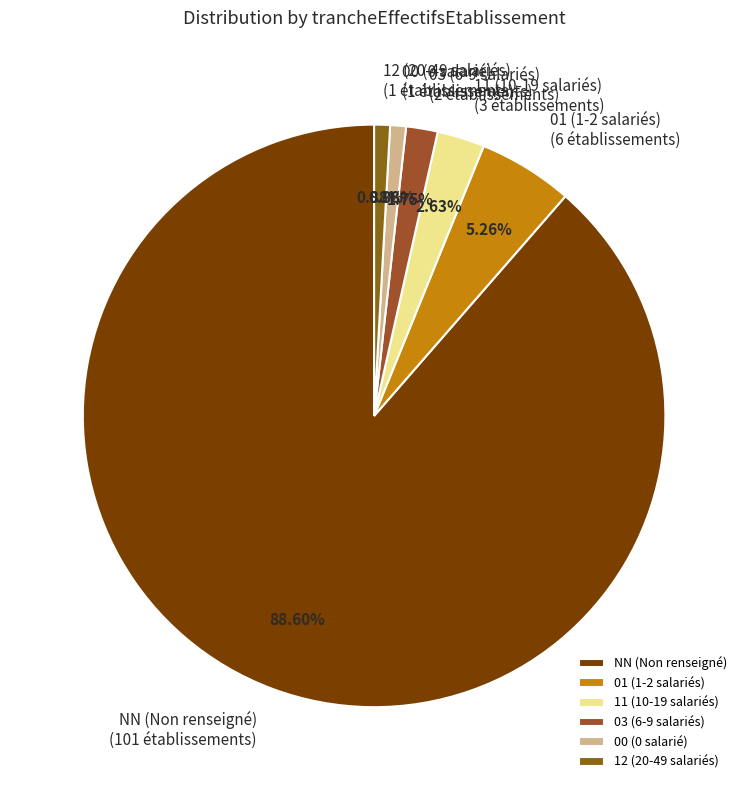

Is it true that 01 is 1% of the pie?

False